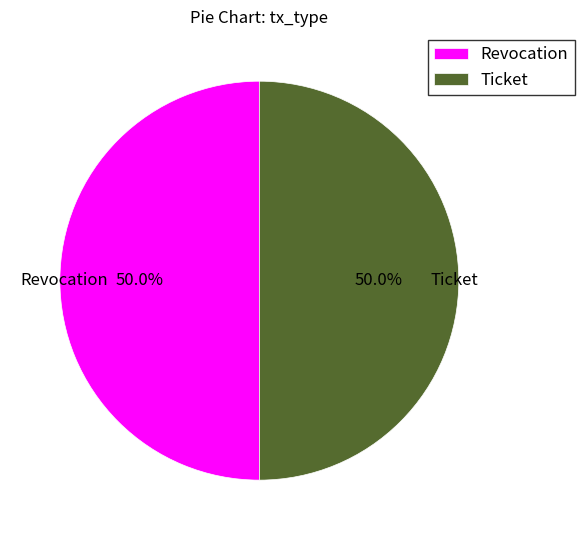

The Revocation slice represents 50% of the pie. True or false?

True